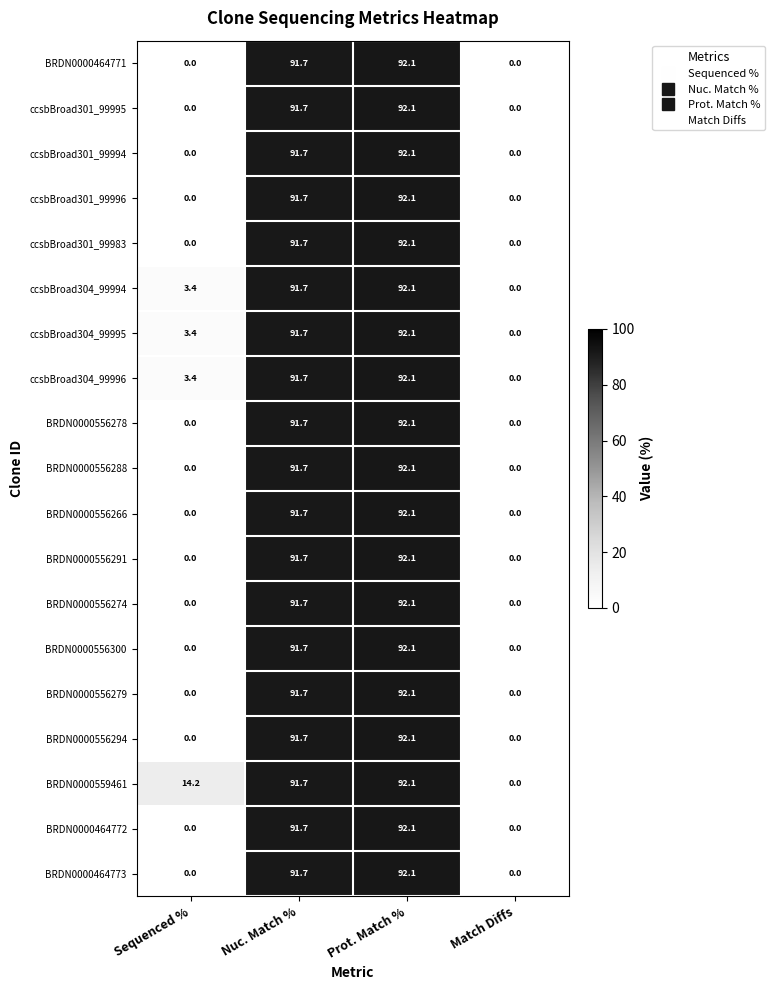

Is it true that BRDN0000556274 equals 122.8 at Prot. Match %?

False